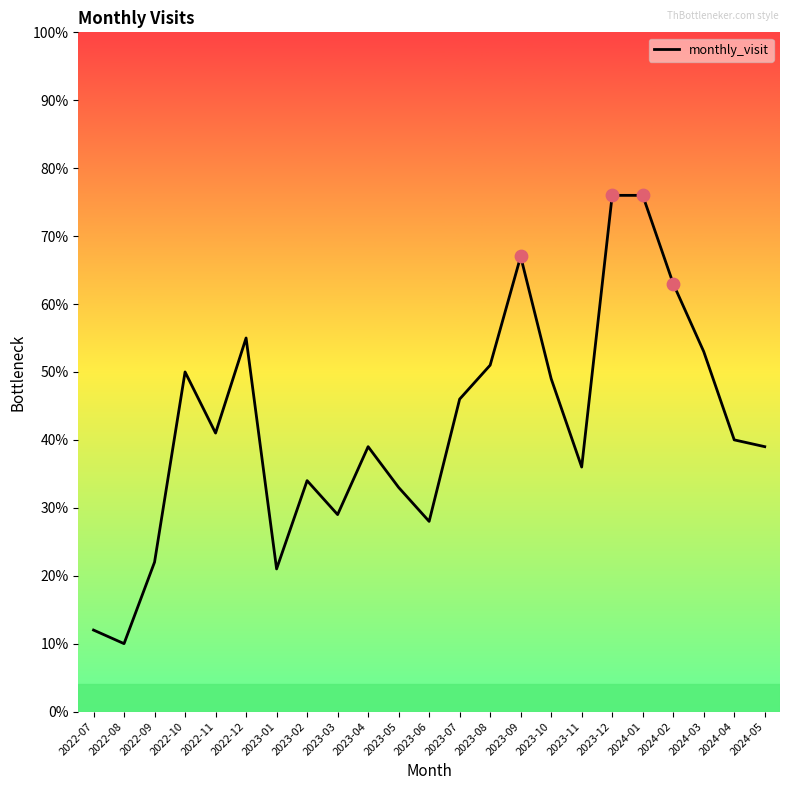

What is the change in value from 2022-12 to 2024-02?

+8